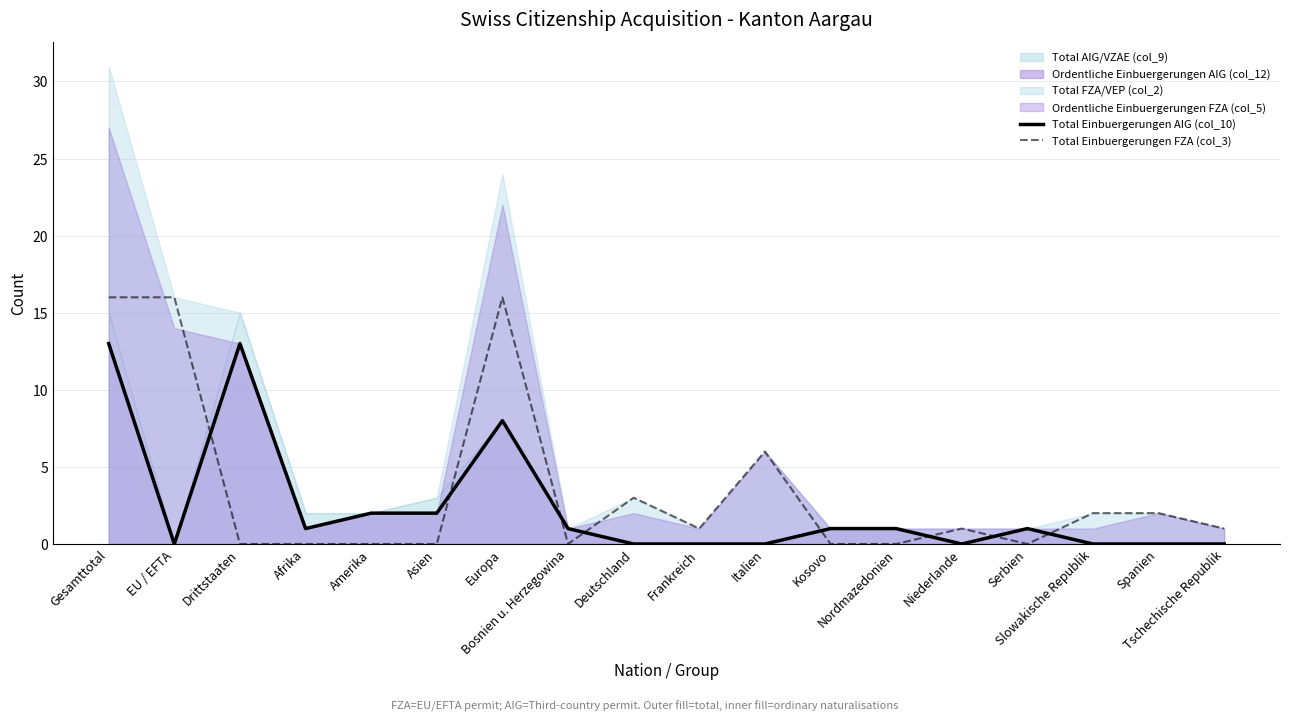

True or false: Total Einbuergerungen FZA (col_3) has more than 0 interior local peaks.

True